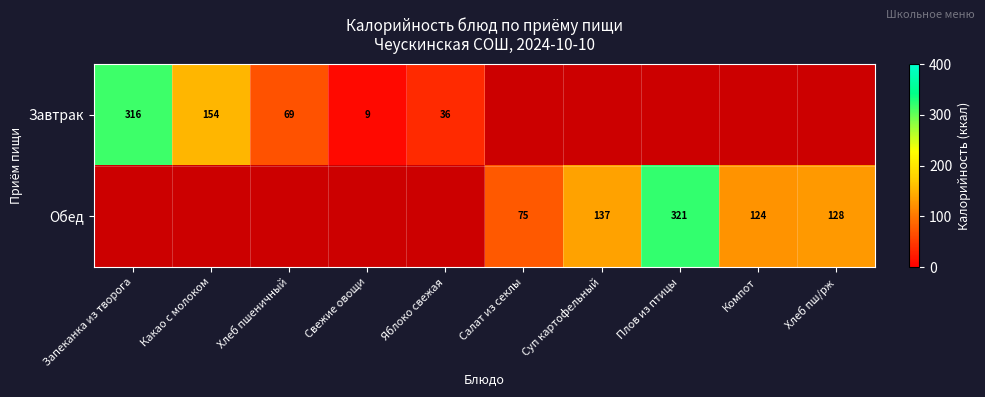

At which category does the chart reach its peak across all series?

Плов из птицы